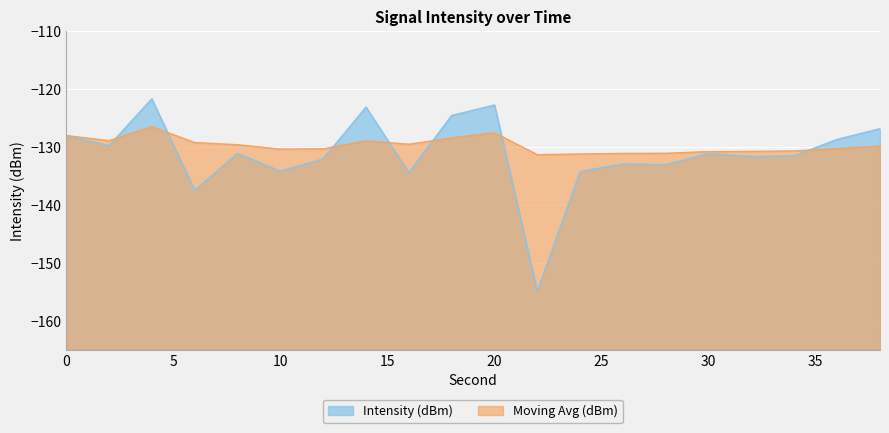

True or false: Moving Avg (dBm) has more than 1 interior local peaks.

True